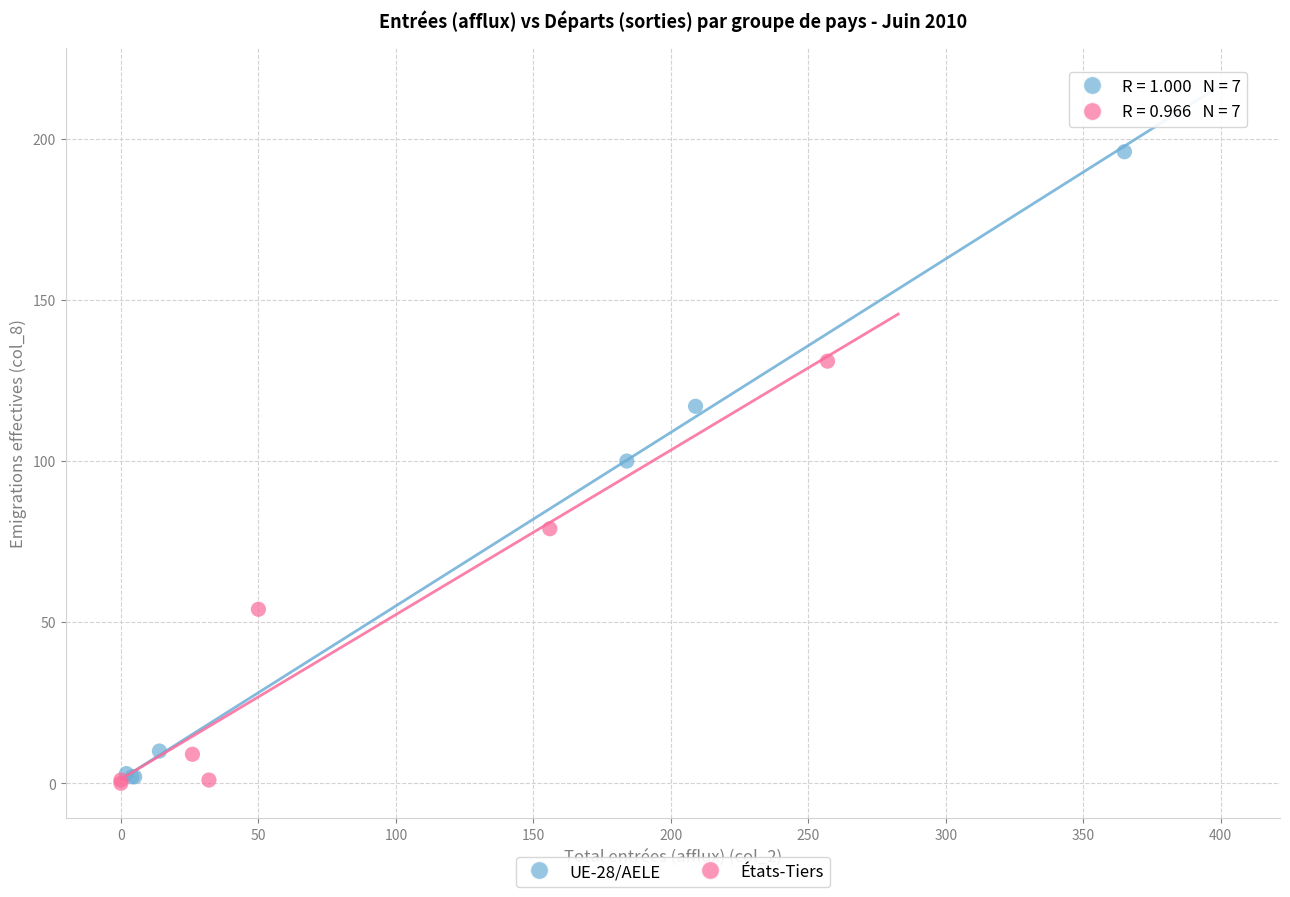

Which series contains the lowest Y value?

États-Tiers